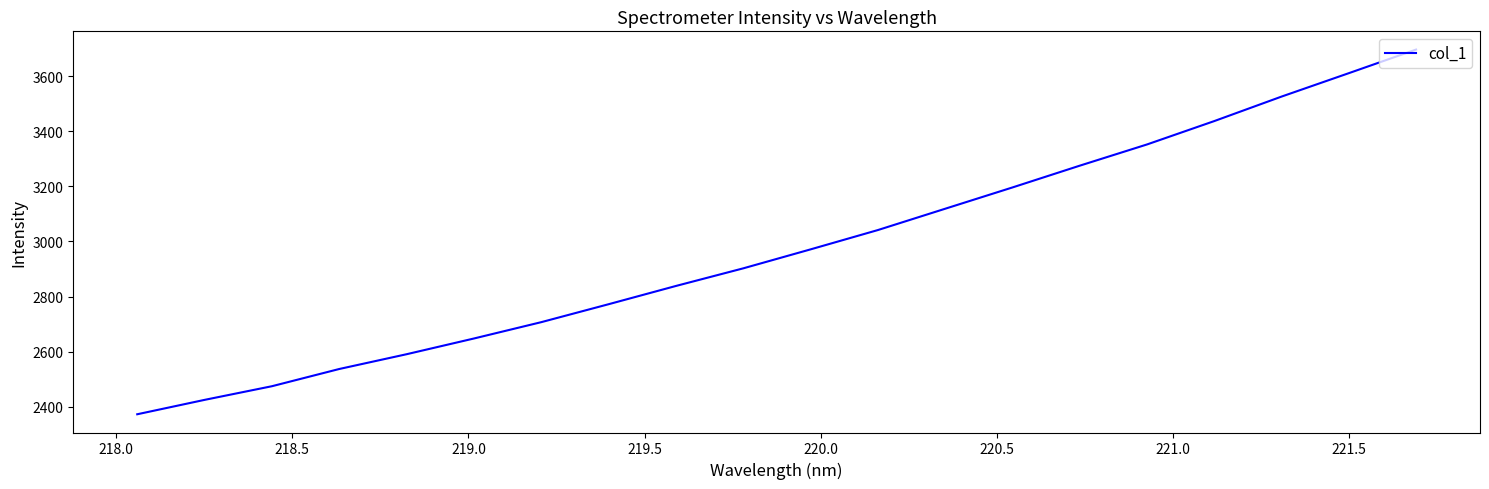

What is the difference between the maximum and minimum values?

1324.0